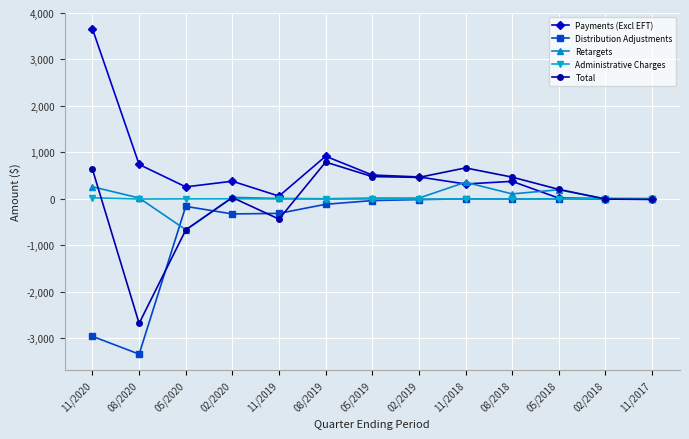

Read the Administrative Charges value at 08/2018.

-5.2